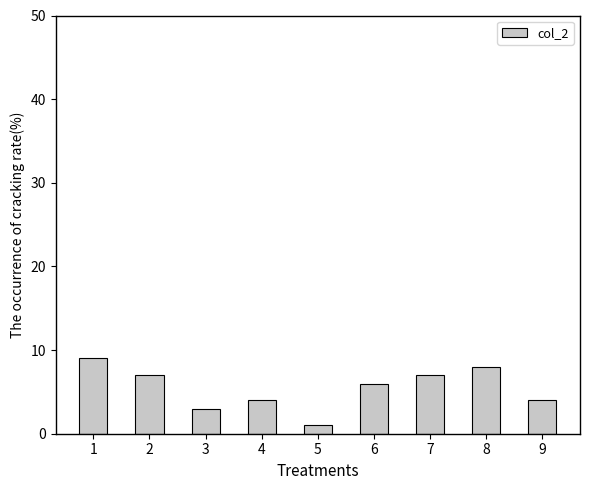

What is the value of the 2nd bar from the left?

7